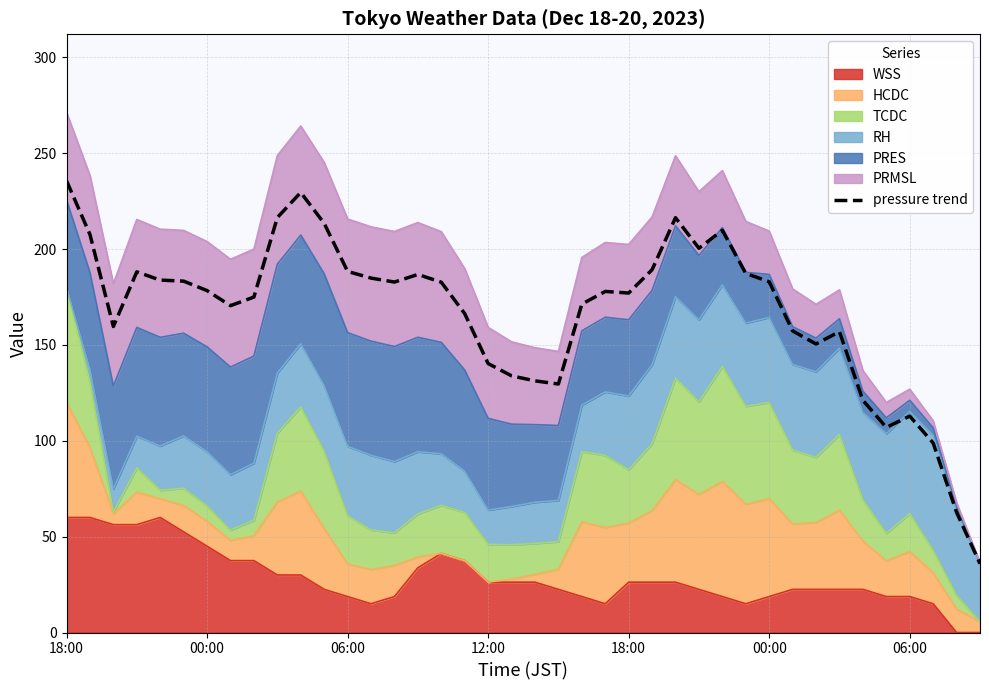

What is the approximate value at 18:00?

177.0